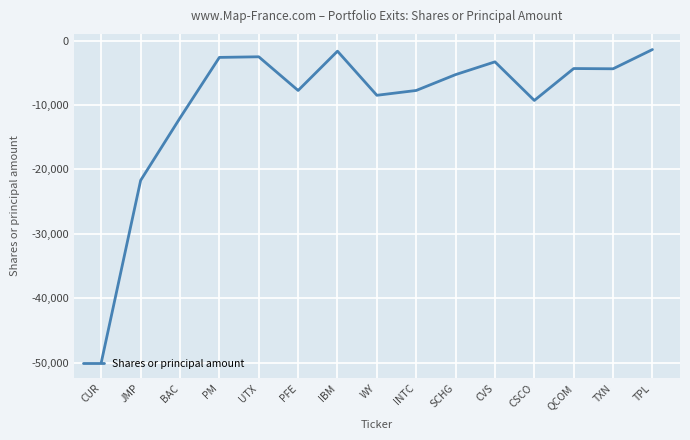

What is the difference between the maximum and minimum values?

48600